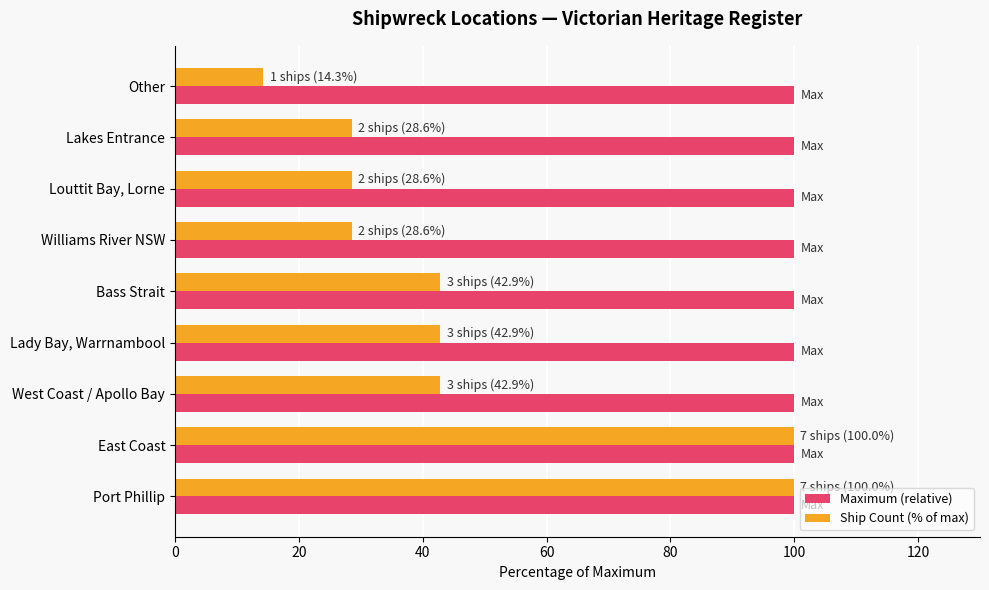

Count the number of categories in the chart.

9